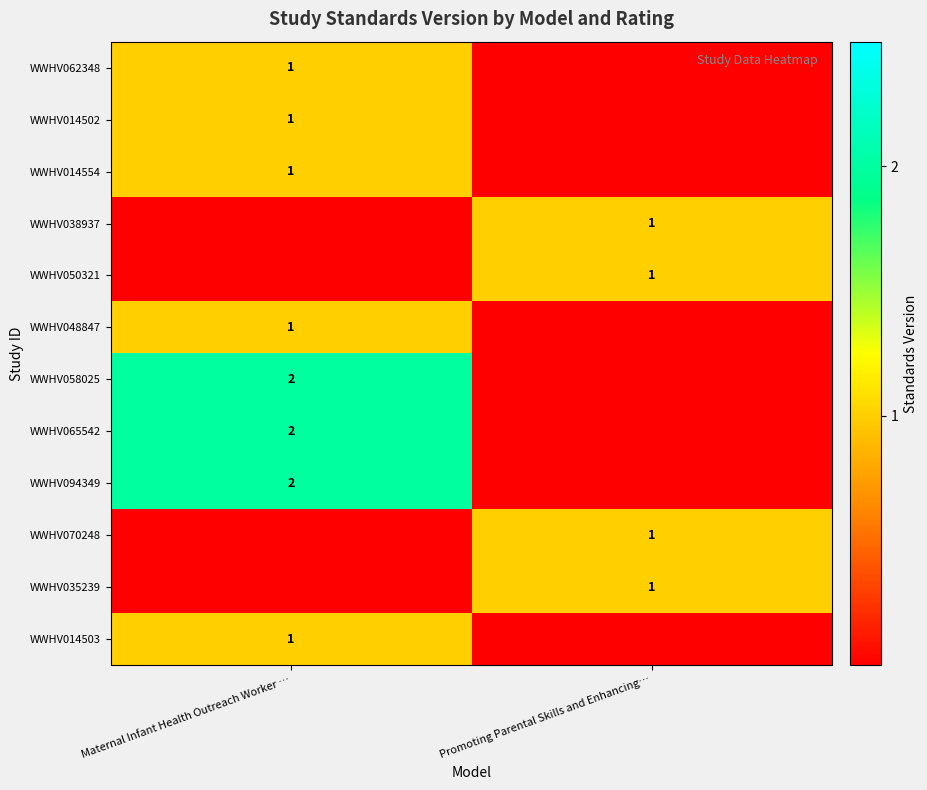

The value of WWHV048847 at Maternal Infant Health Outreach Worker … is 0. True or false?

False